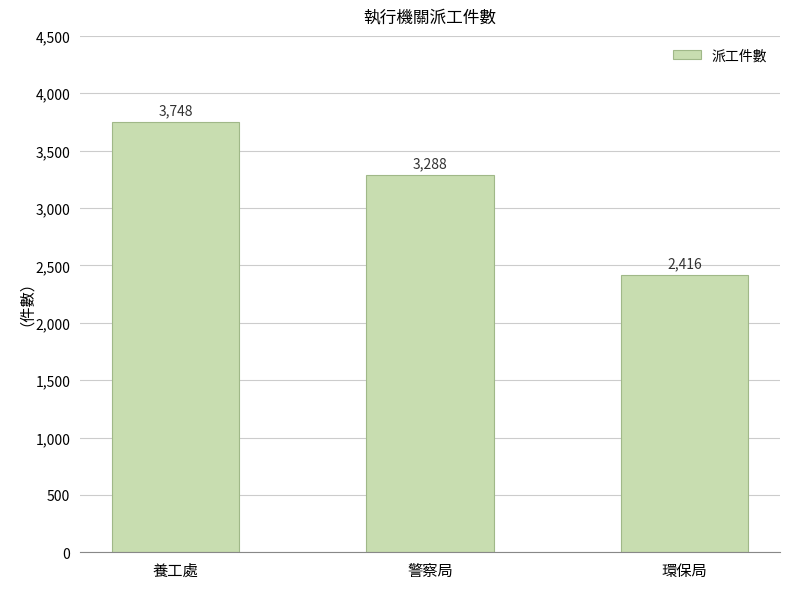

What is the label of the 1st bar from the left?

養工處